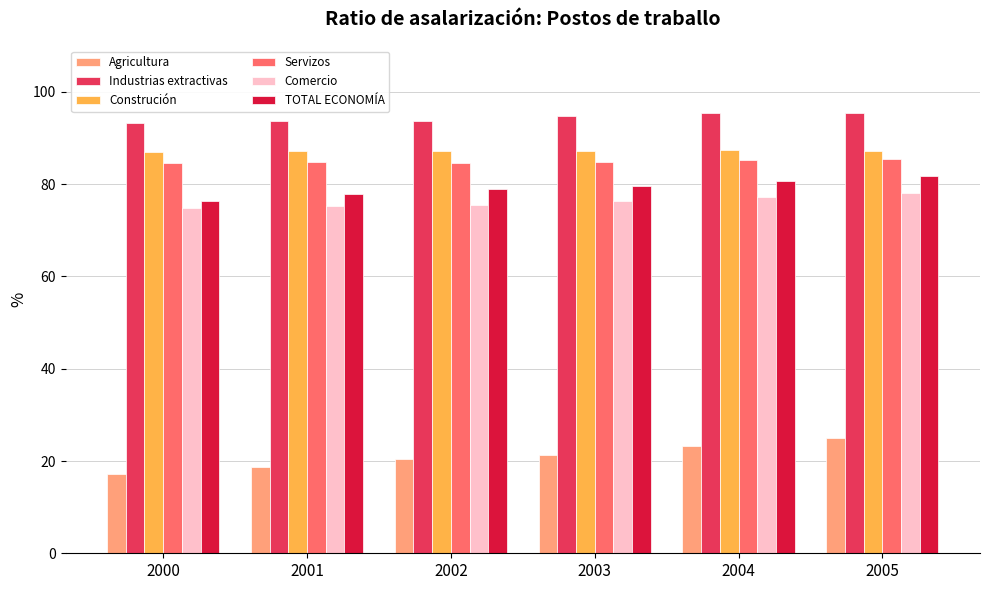

At 2000, list the series in order from smallest to largest.

Agricultura, Comercio, TOTAL ECONOMÍA, Servizos, Construción, Industrias extractivas